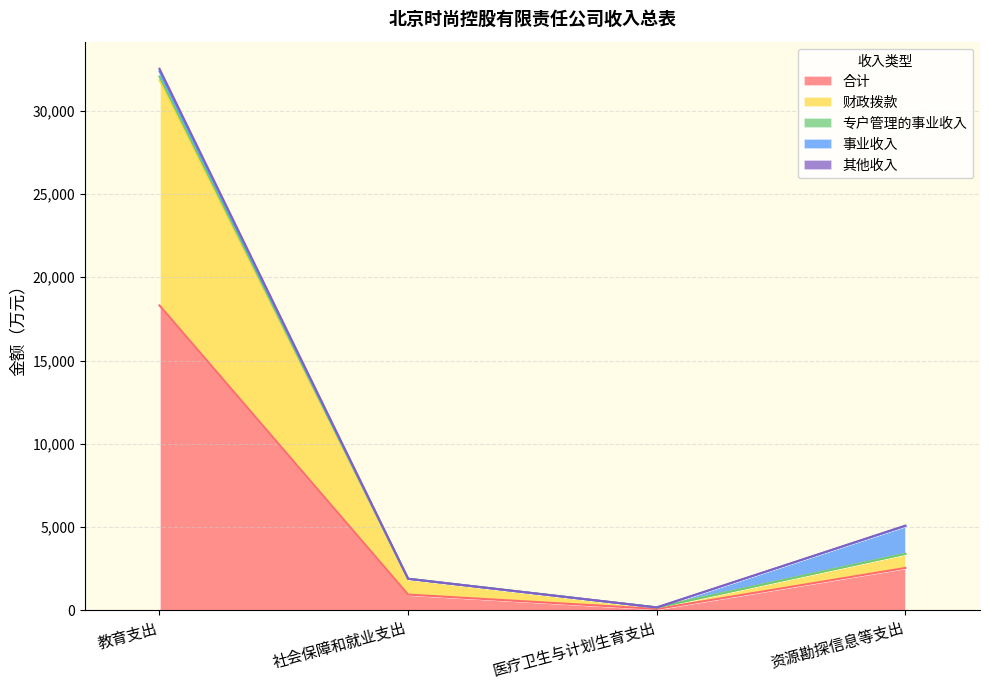

The value of 合计 at 教育支出 is 18306.3. True or false?

True